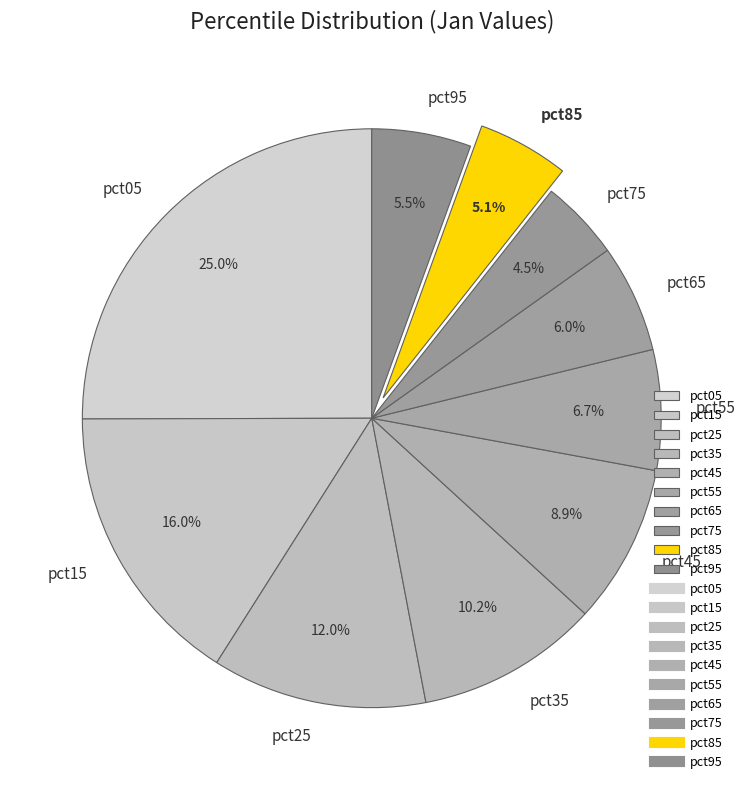

Which has a higher value, pct35 or pct45?

pct35